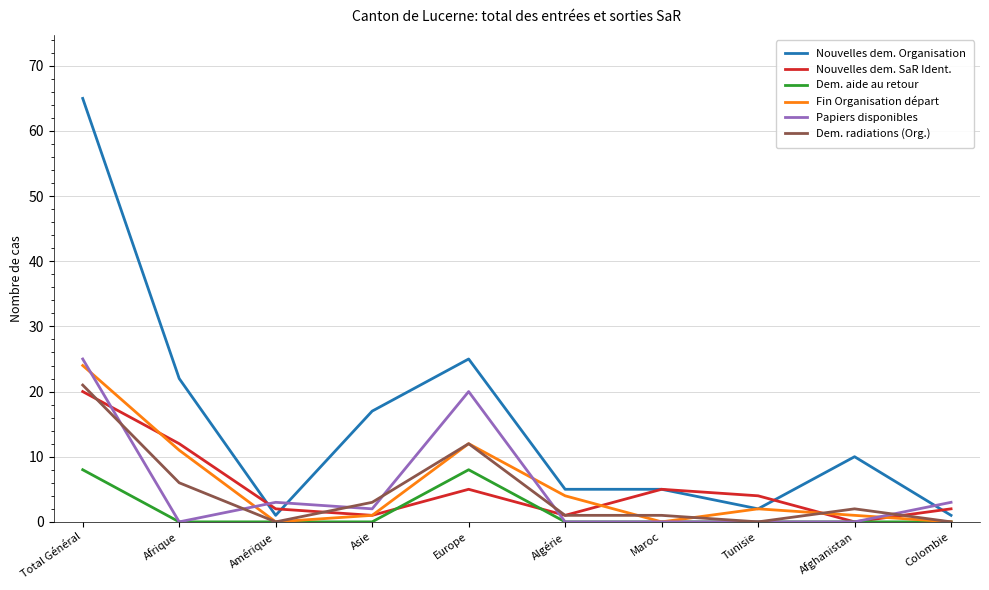

Count the Dem. aide au retour values in the range 0 to 1.

8